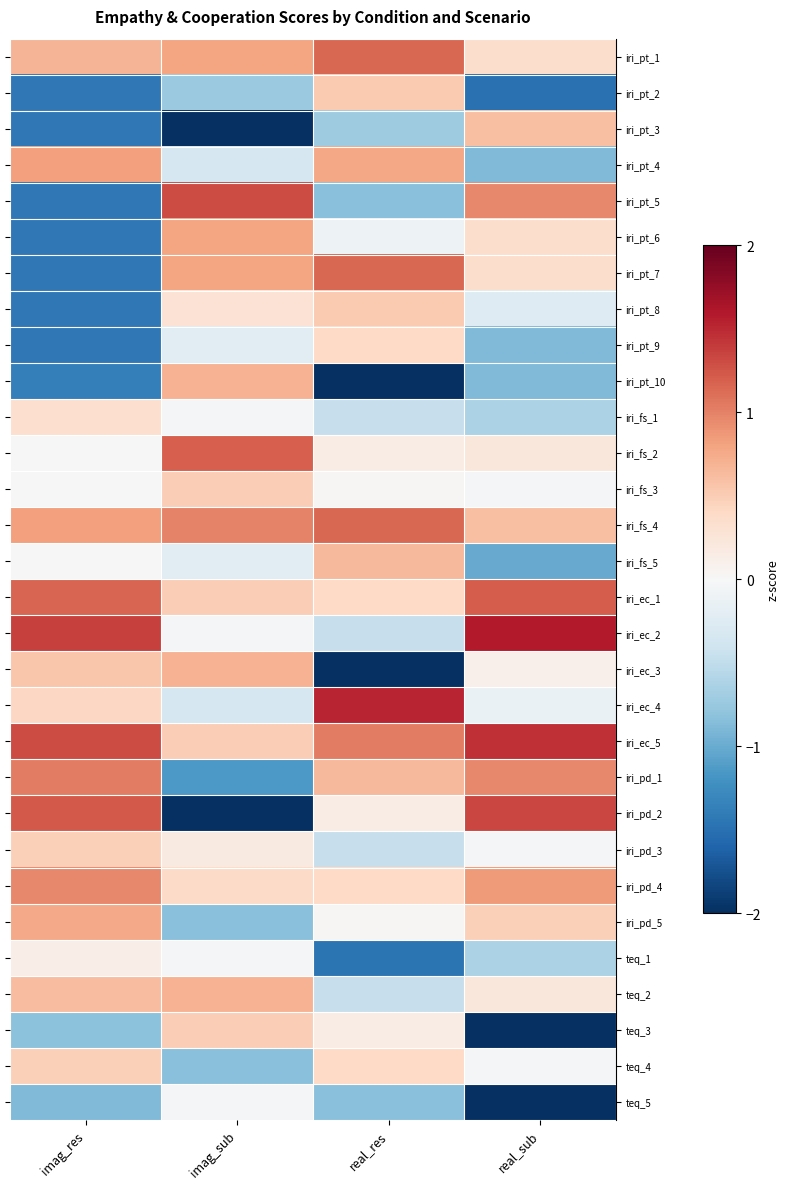

What is the spread (max minus min) of values at real_sub?

4.1